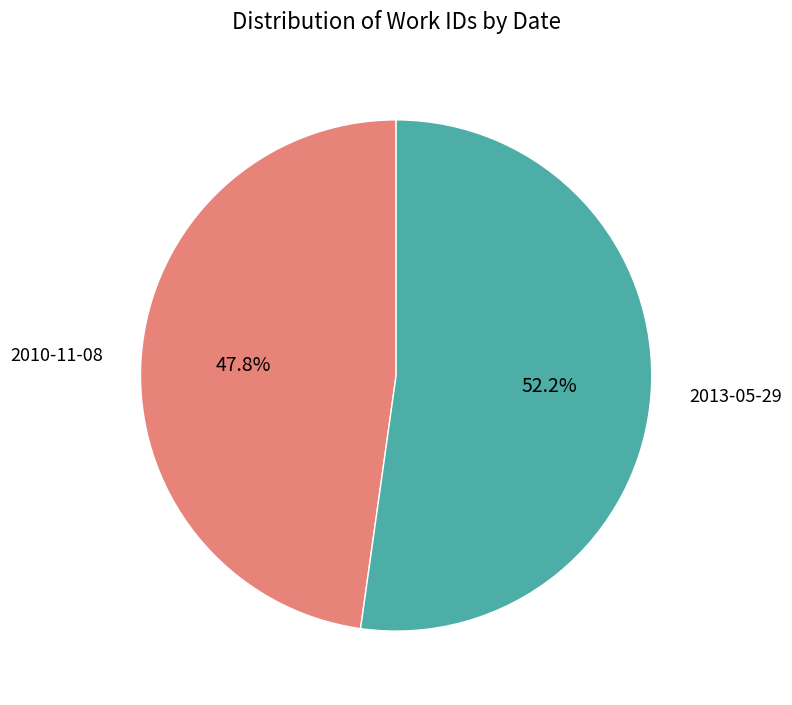

The 2010-11-08 slice represents 48% of the pie. True or false?

True